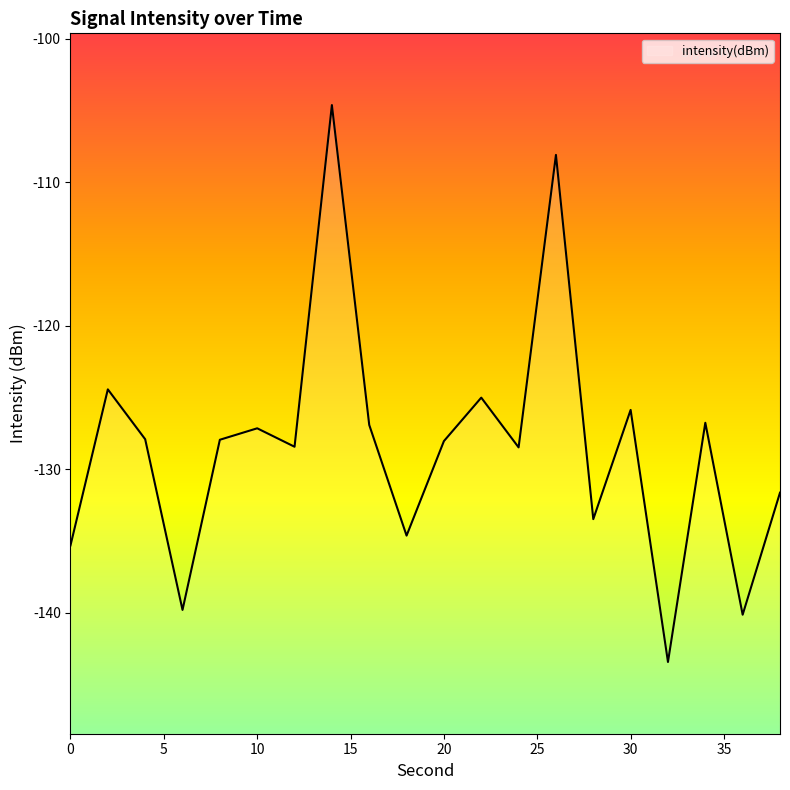

The chart shows a value of -128.4 at 12. True or false?

True